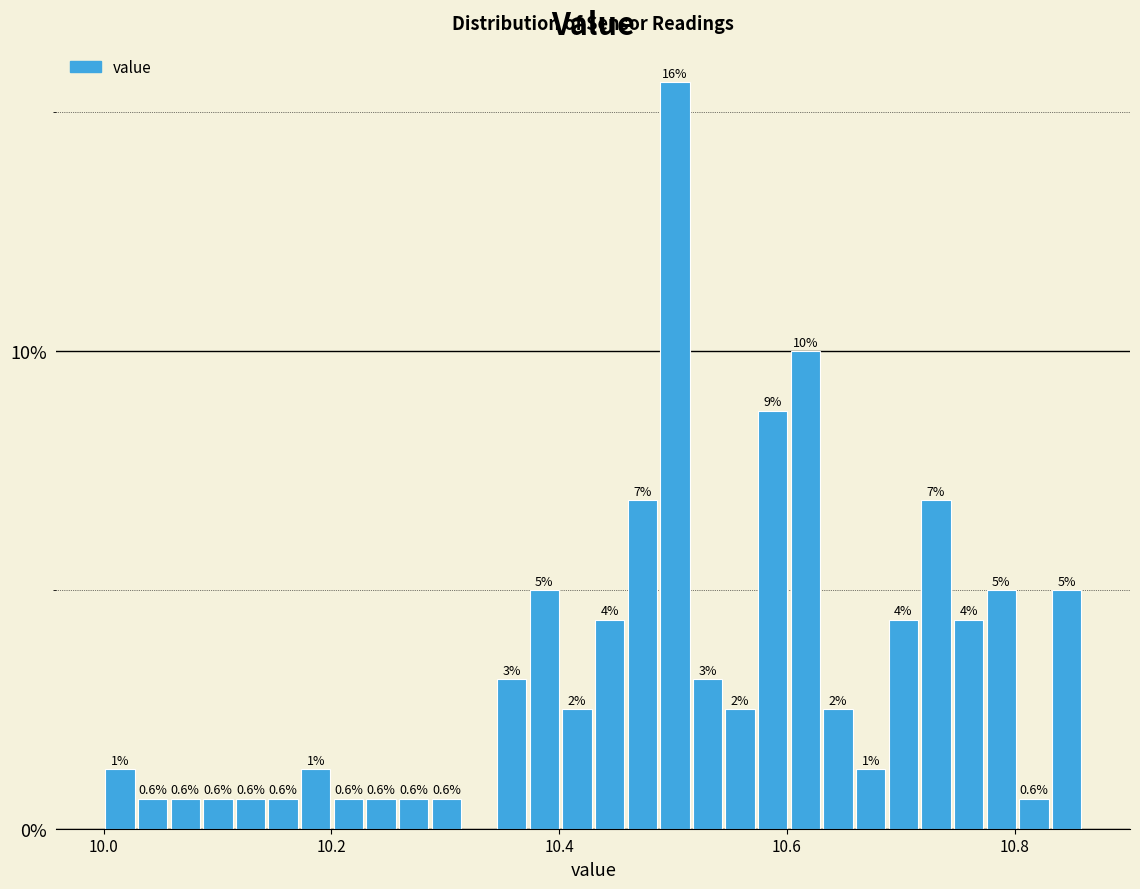

Read against the x-axis, roughly where is the centre of the tallest bar?

10.50